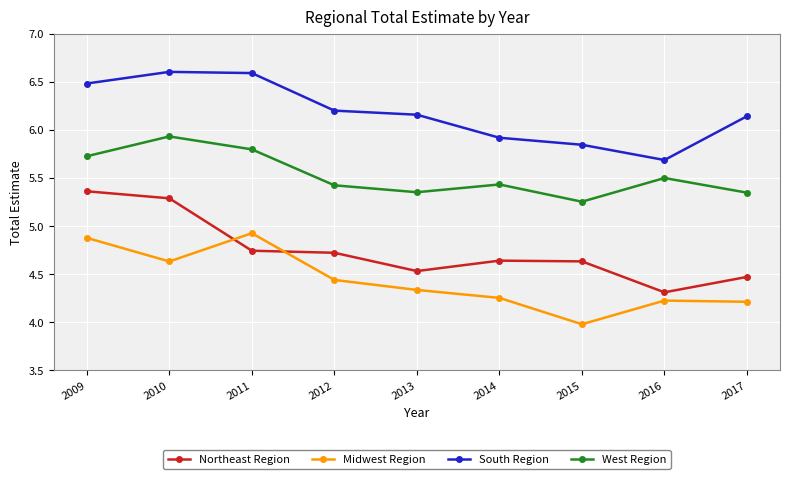

List the series in order of their peak value, highest first.

South Region, West Region, Northeast Region, Midwest Region